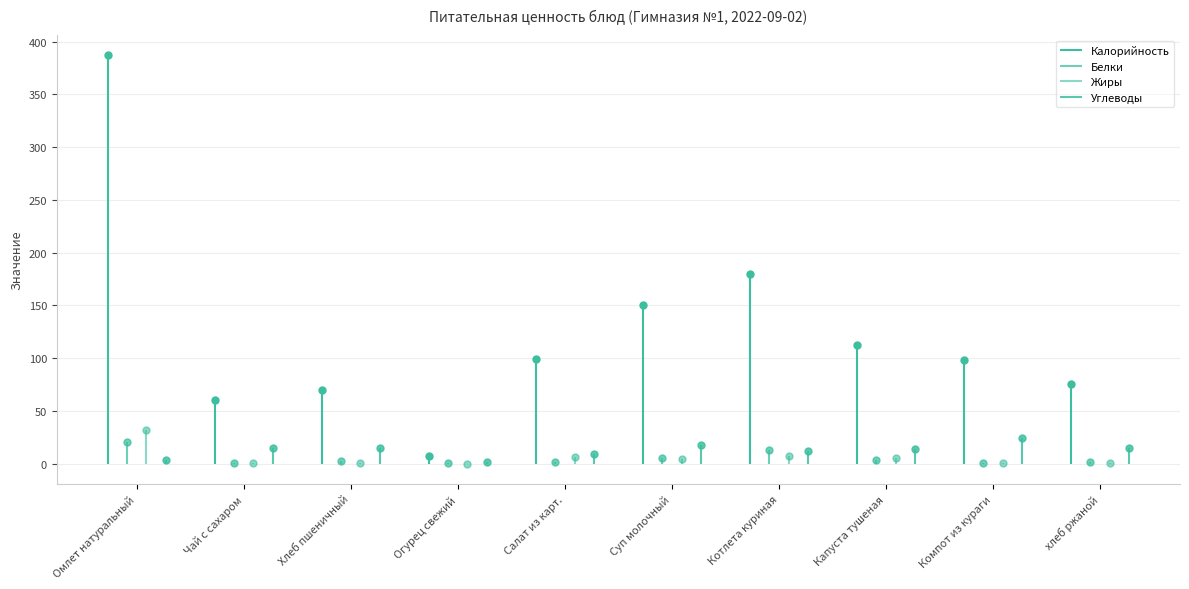

How many data points in Углеводы are above 14?

5